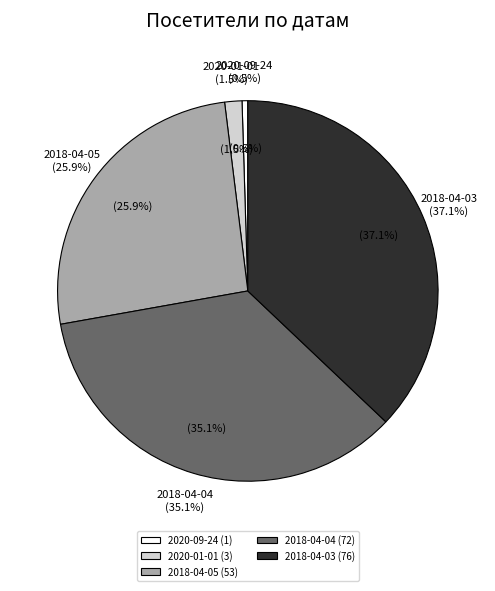

Approximately how many times larger is the value at 2018-04-03 compared to 2020-09-24?

76.0